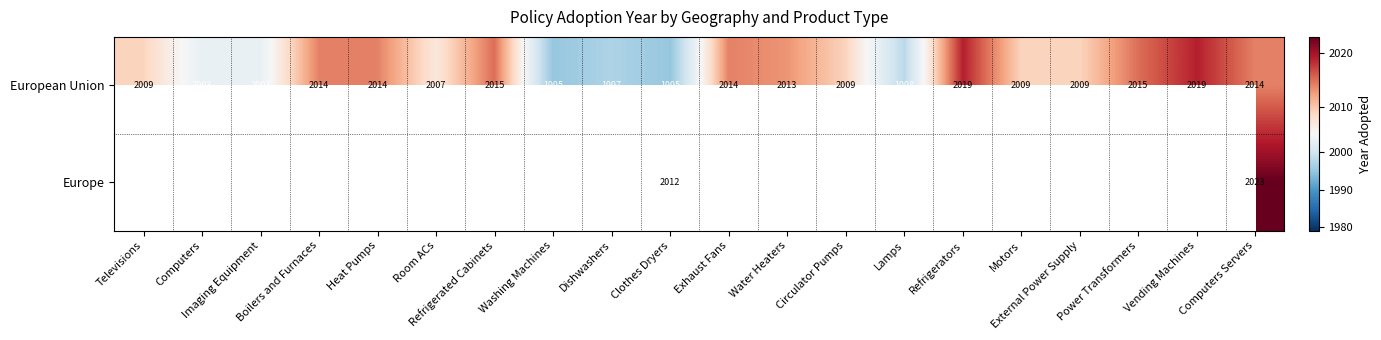

What is the maximum value for European Union?

2019